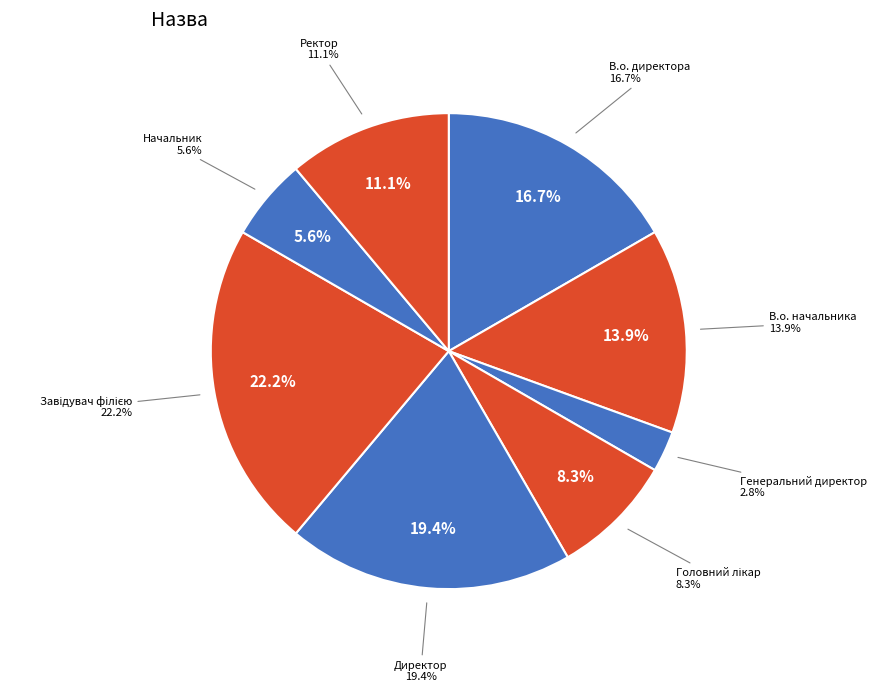

Which has a higher value, В.о. начальника or Завідувач філією?

Завідувач філією